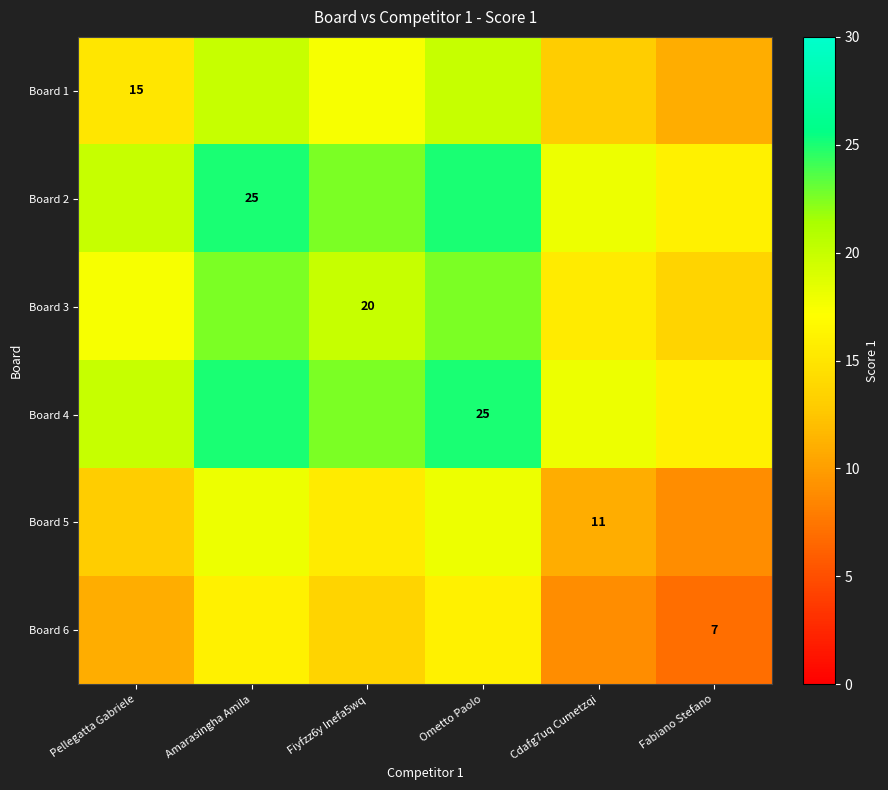

What is the minimum value for Board 5?

9.0